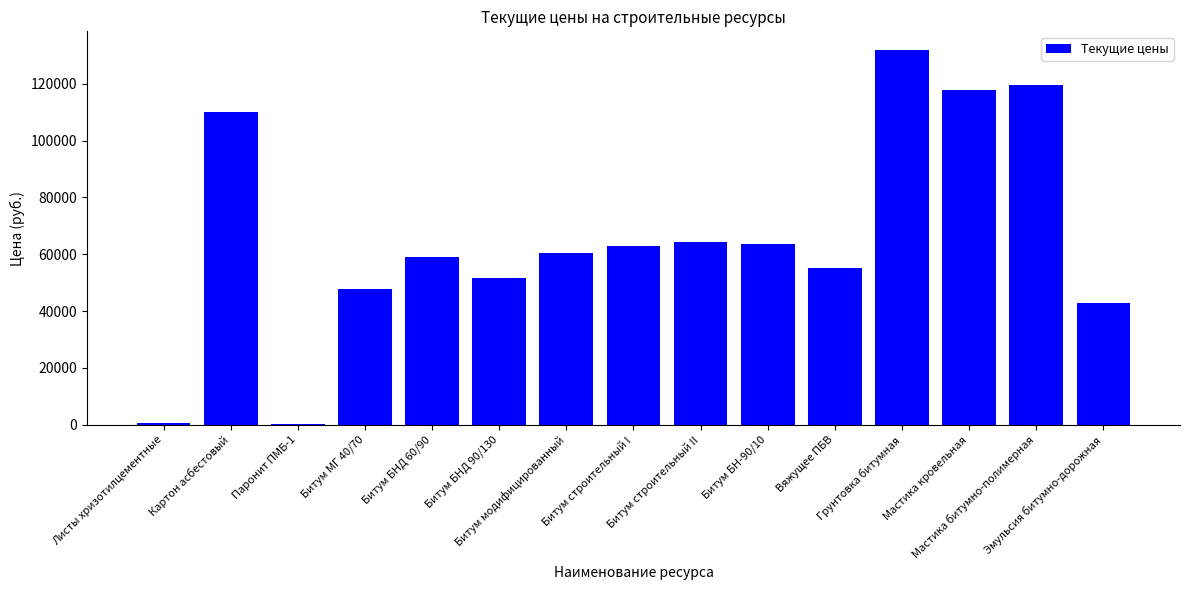

What is the greatest value displayed?

131844.7